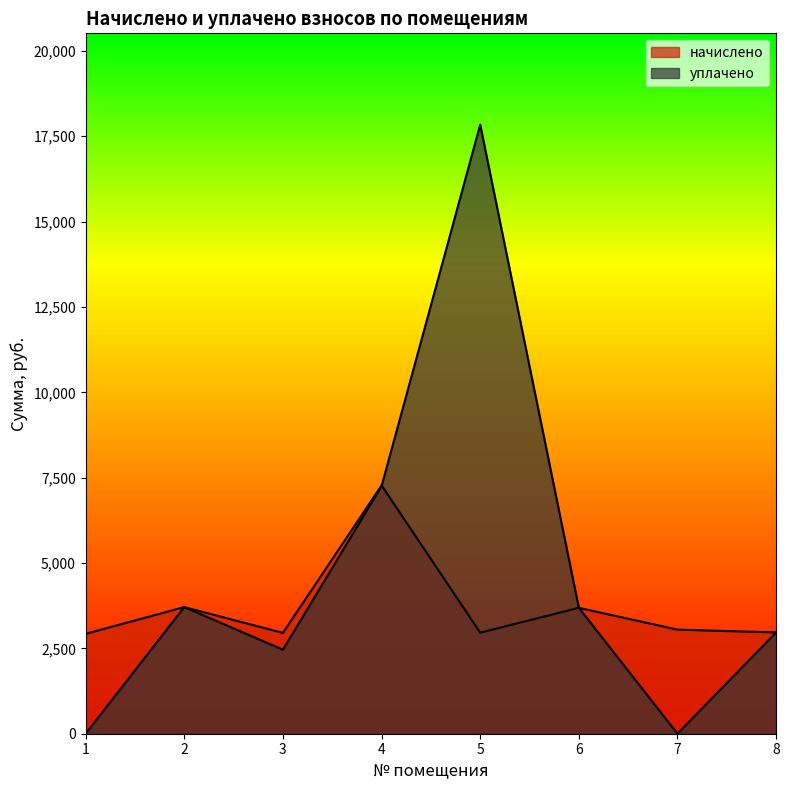

How many intersections are there between уплачено and начислено?

4